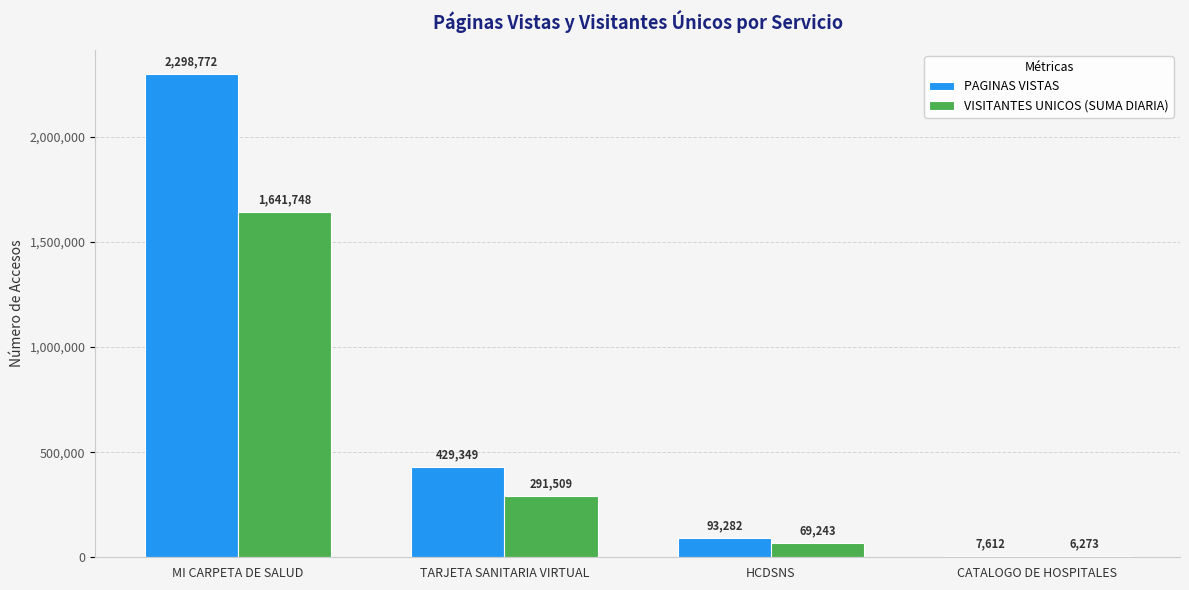

What is the sum of the VISITANTES UNICOS (SUMA DIARIA) values at HCDSNS and TARJETA SANITARIA VIRTUAL?

360752